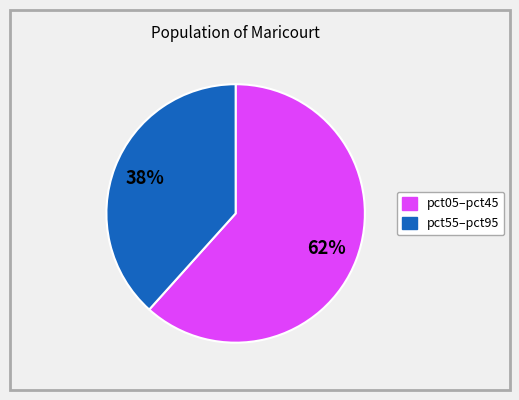

Does any single category account for the majority?

Yes